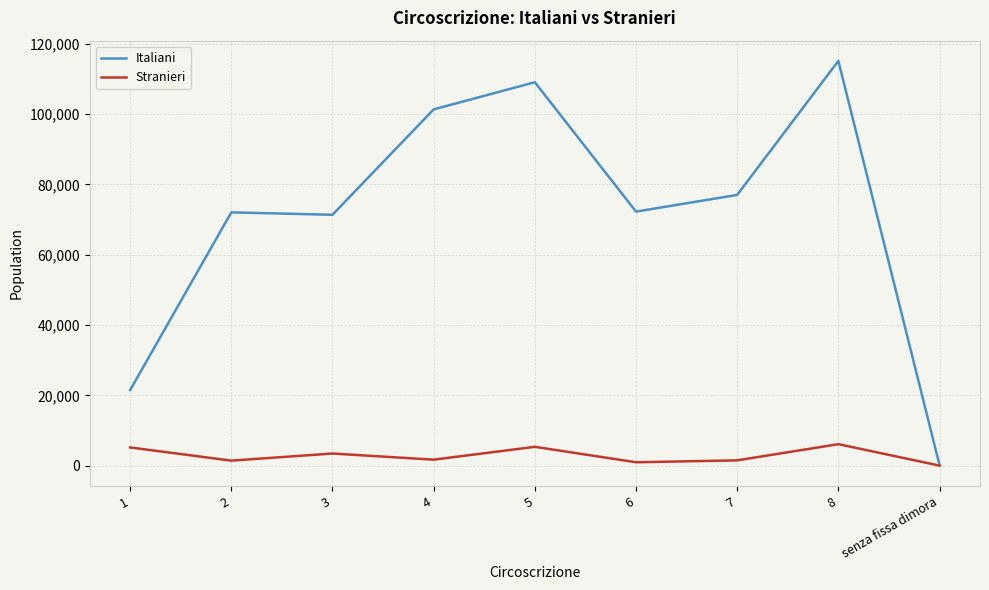

What is the greatest value displayed?

115145